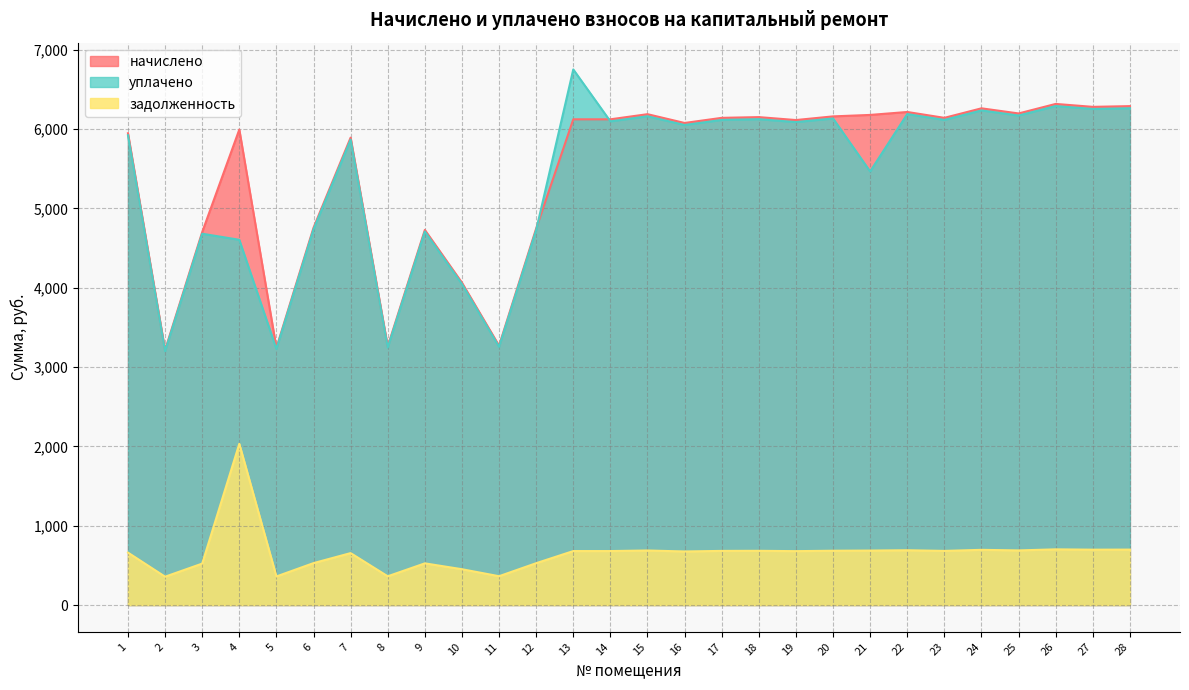

At which category is the sum across all series the highest?

13